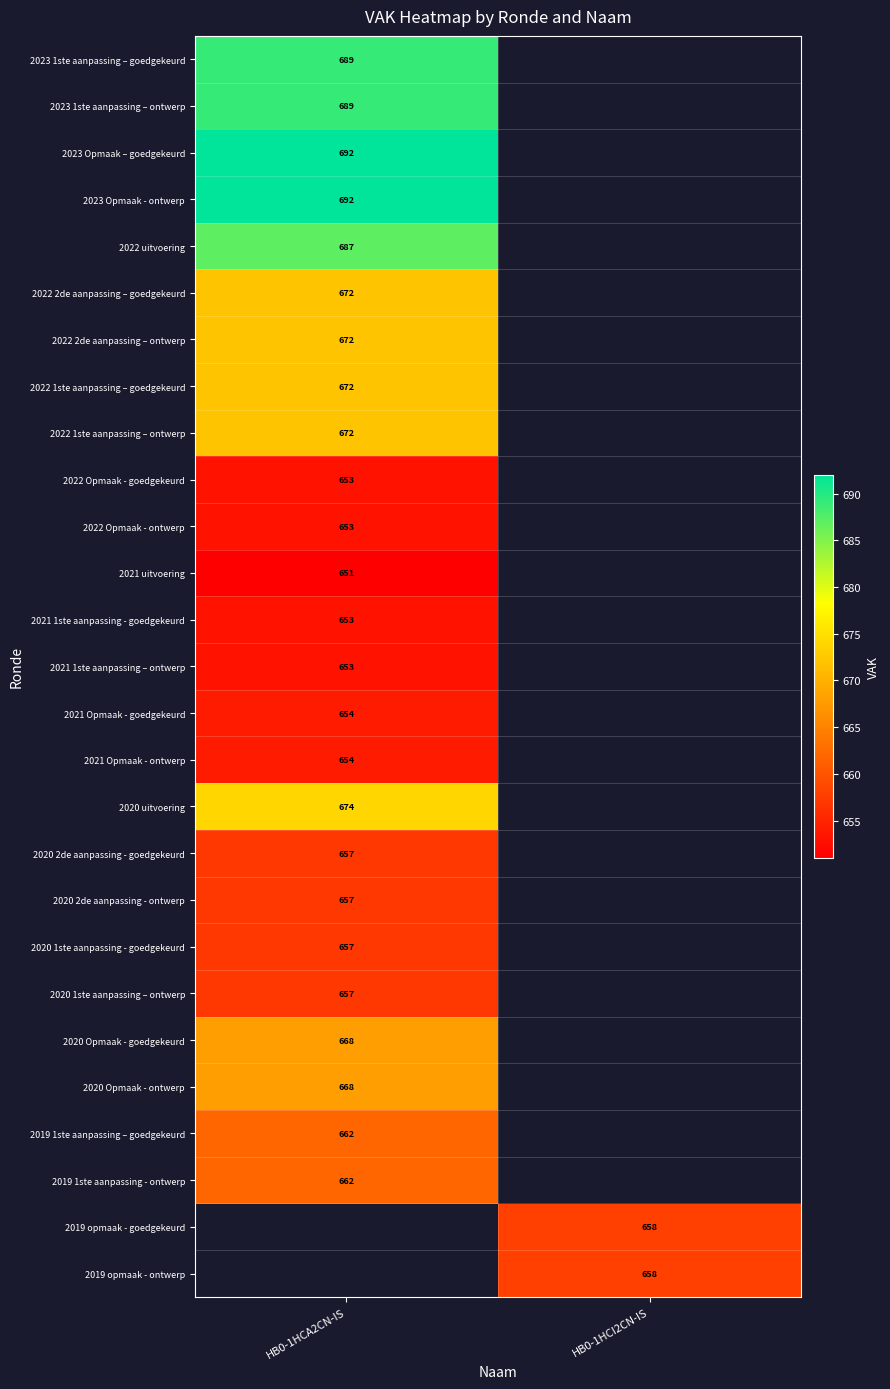

Where is 2022 2de aanpassing – ontwerp nearest to the value 672?

HB0-1HCA2CN-IS